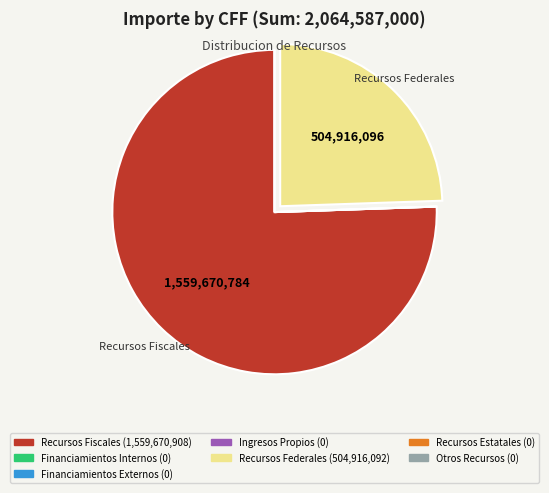

Do Recursos Fiscales and Recursos Federales together represent more than half of the pie?

Yes